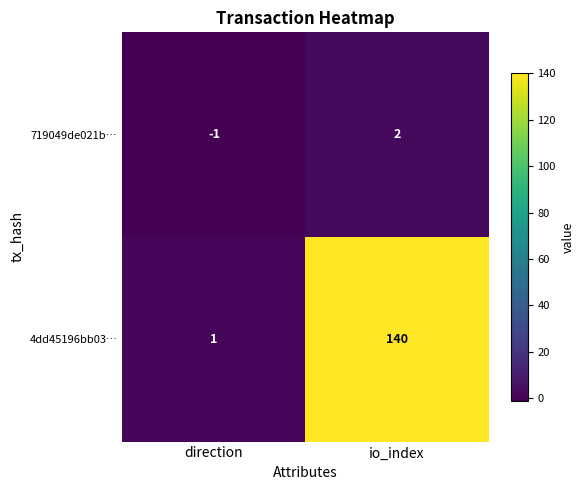

What is the sum of the 4dd45196bb03… values at io_index and direction?

141